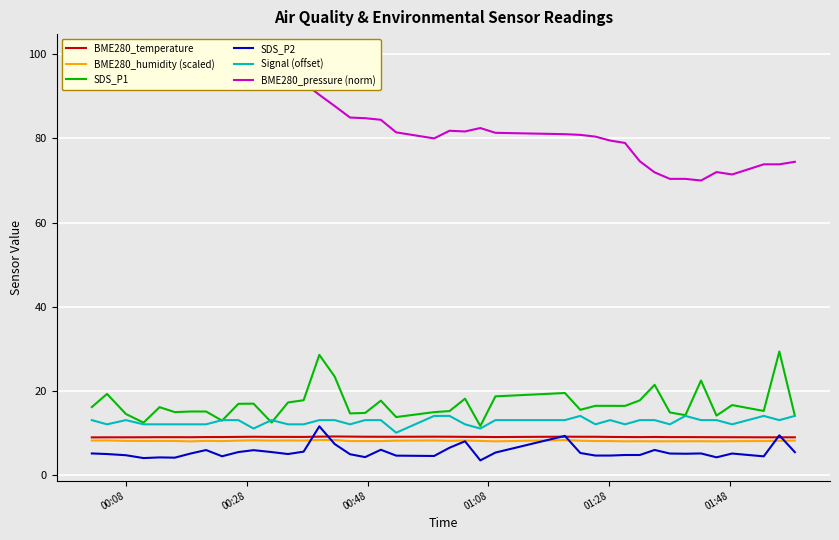

True or false: SDS_P1 and BME280_humidity (scaled) intersect in this chart.

False